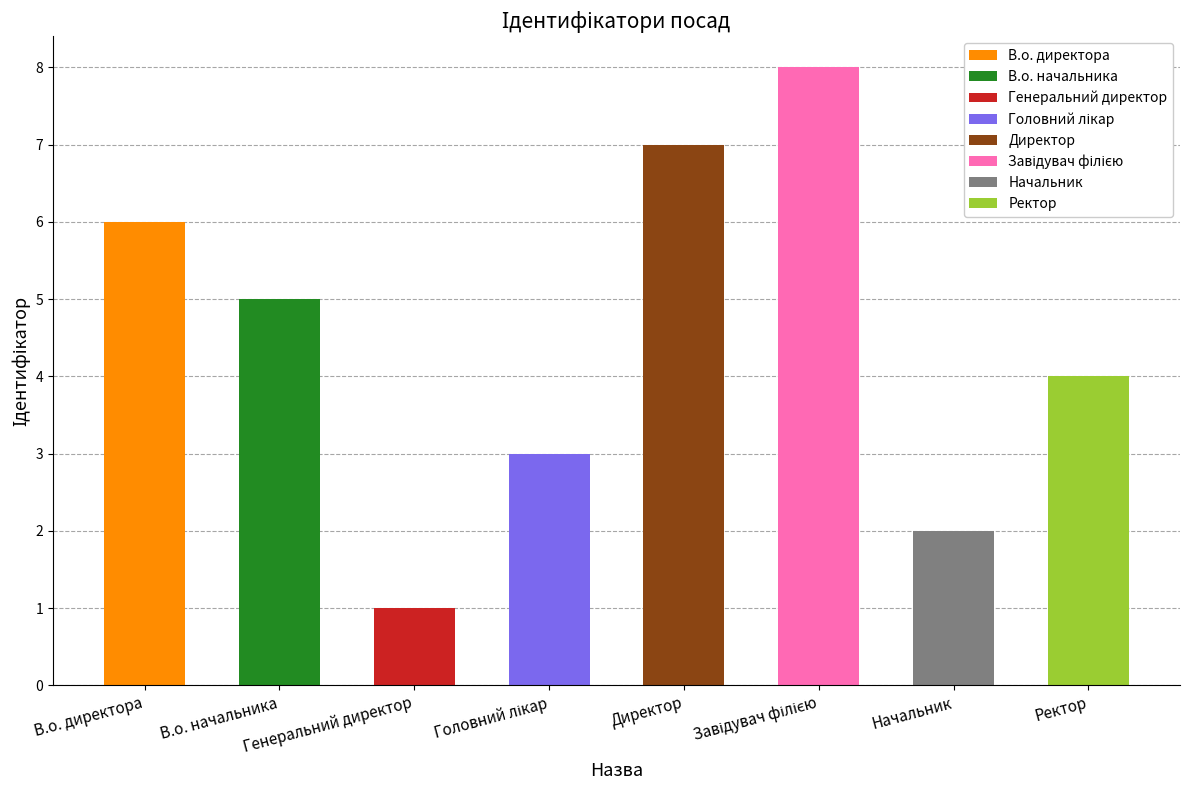

Rank the categories by value from lowest to highest.

Генеральний директор, Начальник, Головний лікар, Ректор, В.о. начальника, В.о. директора, Директор, Завідувач філією